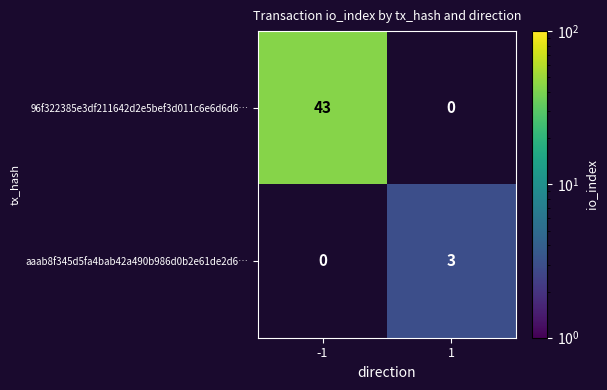

True or false: aaab8f345d5fa4bab42a490b986d0b2e61de2d6… has a value of 5 at 1.

False